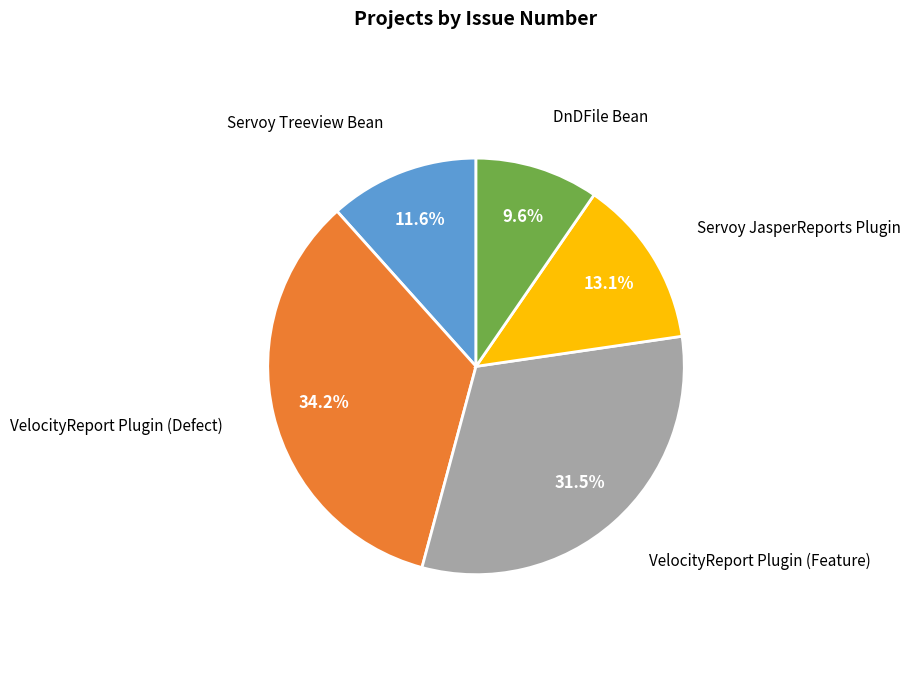

Is there any slice that represents more than half of the pie?

No